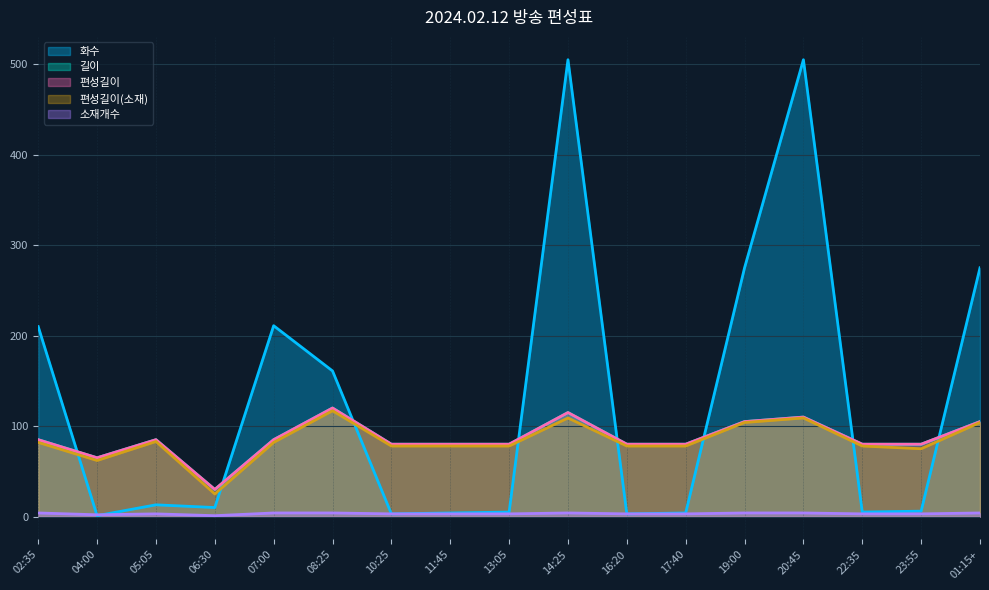

Which series changed the most between 14:25 and 19:00?

화수